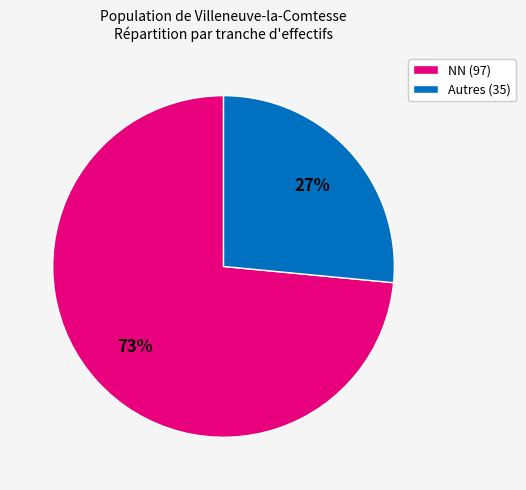

Is there a majority slice in this chart?

Yes